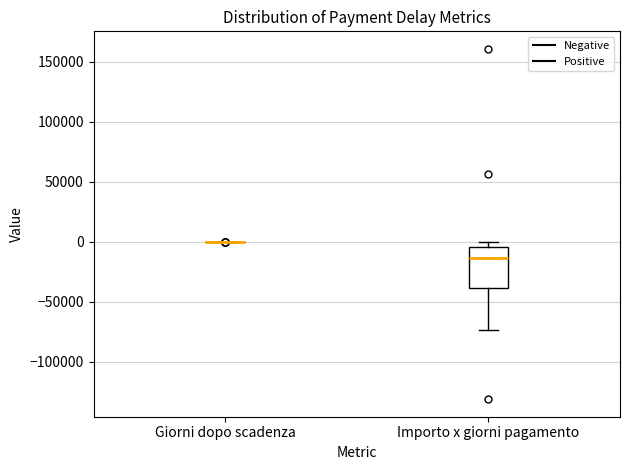

Where is the lower edge of the box for Importo x giorni pagamento on the y-axis? The values are not printed on the chart, so give them approximately, as read against the axis.

-40000